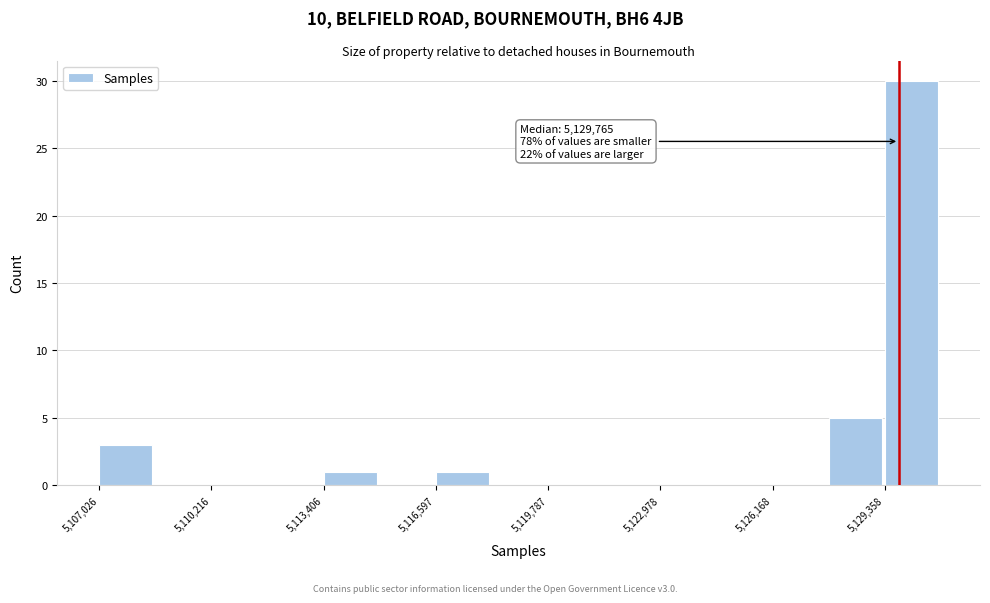

Read against the x-axis, roughly where is the centre of the tallest bar?

5130000